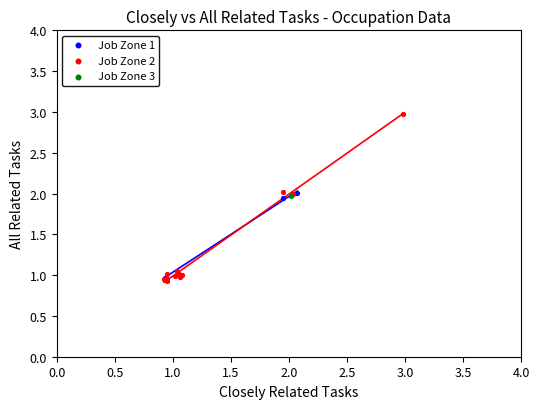

Which series reaches the maximum Y coordinate?

Job Zone 2